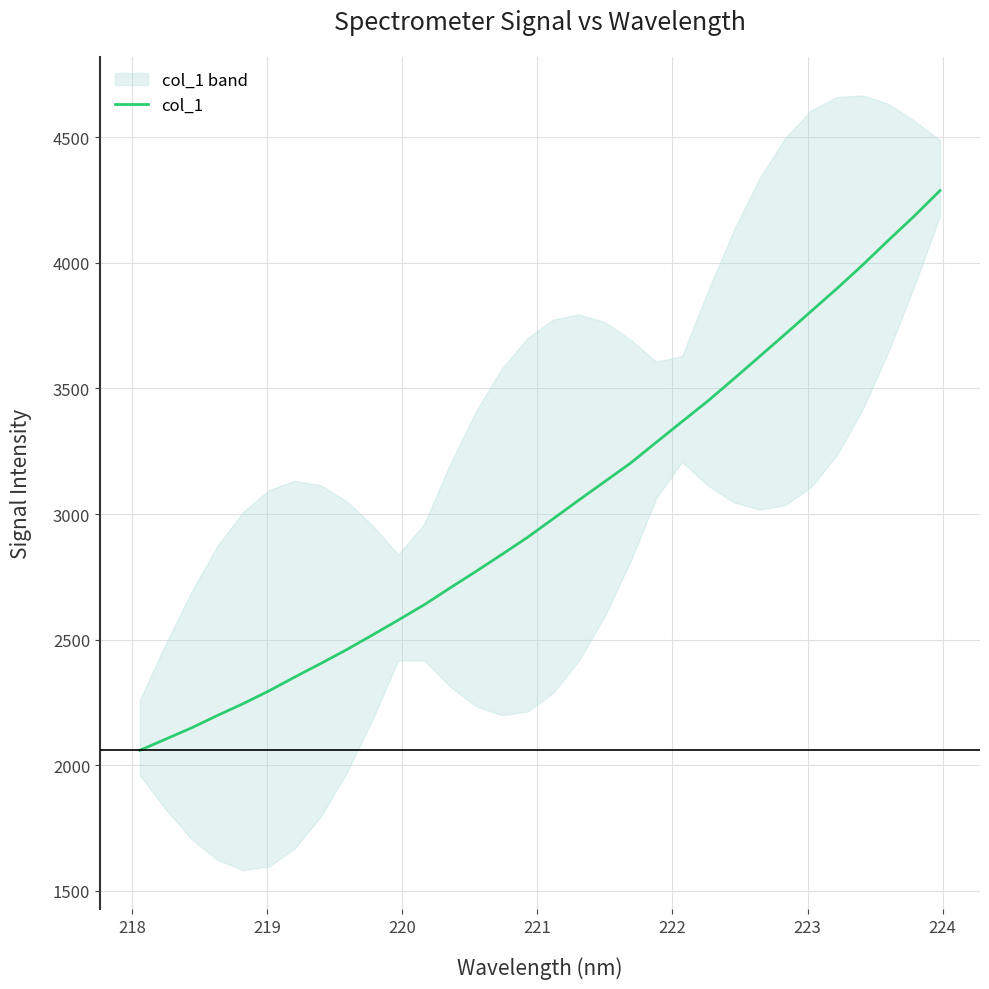

Reading left to right, transcribe all the data shown in this chart.

2059.8	2104.3	2149.1	2198.3	2245.6	2296.4	2351.5	2405.2	2460.1	2518.4	2578.1	2638.6	2705.4	2771.0	2838.2	2906.7	2981.0	3055.8	3129.1	3202.7	3285.7	3368.2	3450.2	3537.8	3627.0	3716.4	3807.1	3897.3	3991.3	4089.7	4185.9	4287.4